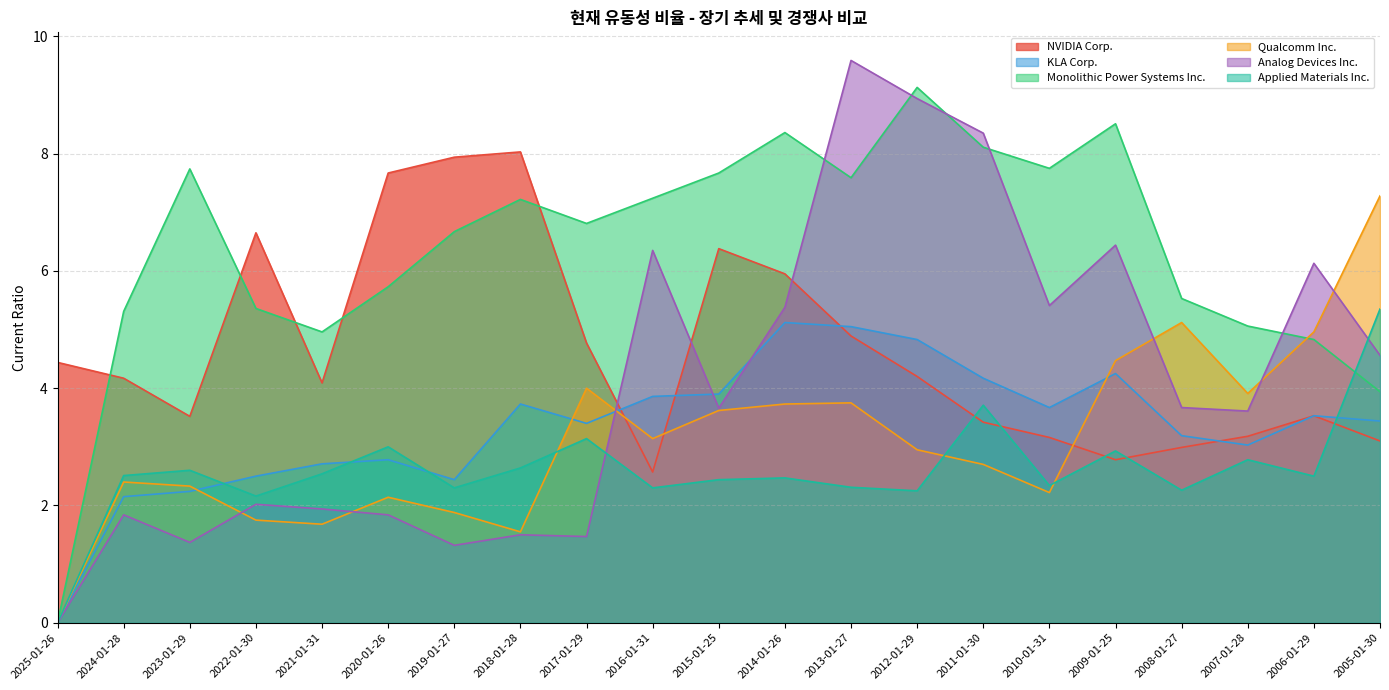

Where is the first local minimum for Qualcomm Inc.?

2021-01-31